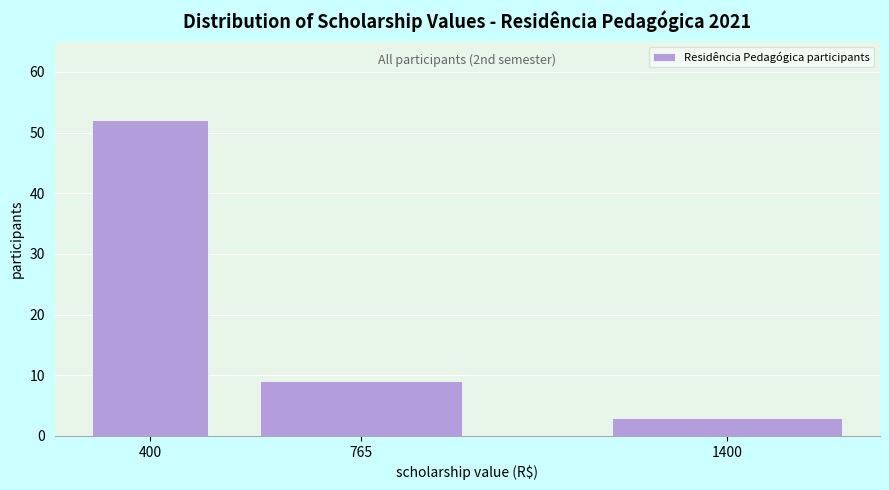

Reading right to left, what are all the values shown in this chart?

1400=3	765=9	400=52